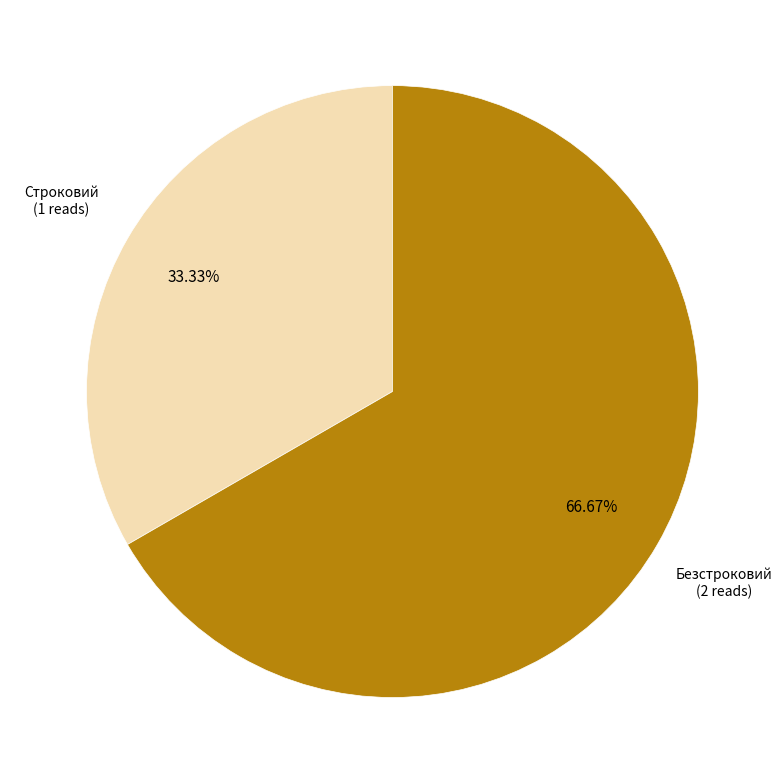

Is the sum of Строковий and Безстроковий greater than half?

Yes